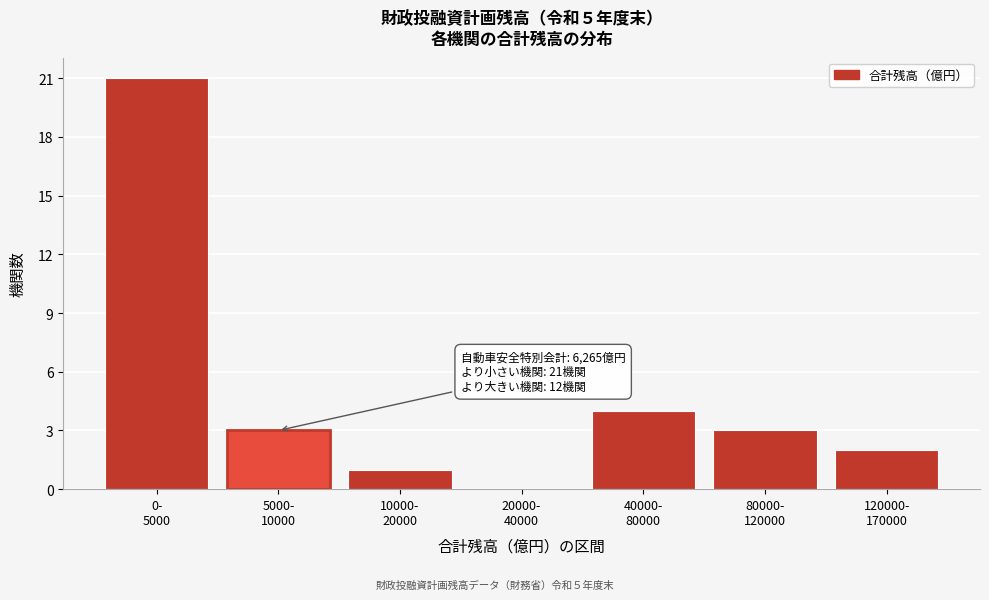

What is the maximum value shown in the chart?

21